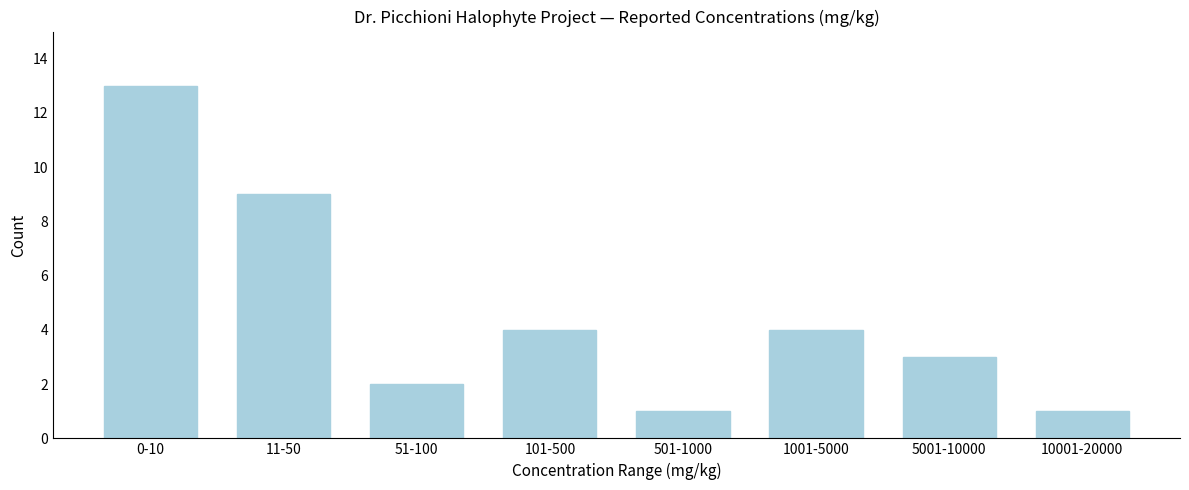

Reading right to left, transcribe all the data shown in this chart.

10001-20000=1	5001-10000=3	1001-5000=4	501-1000=1	101-500=4	51-100=2	11-50=9	0-10=13